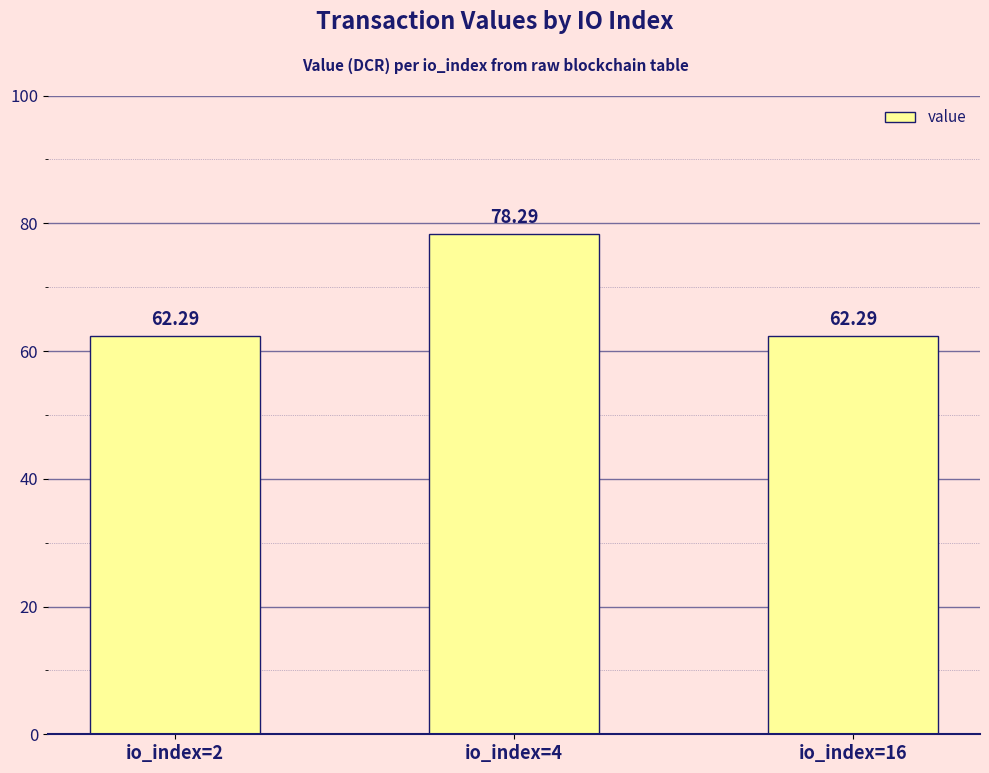

Are the bars grouped side by side (vs. stacked)?

No